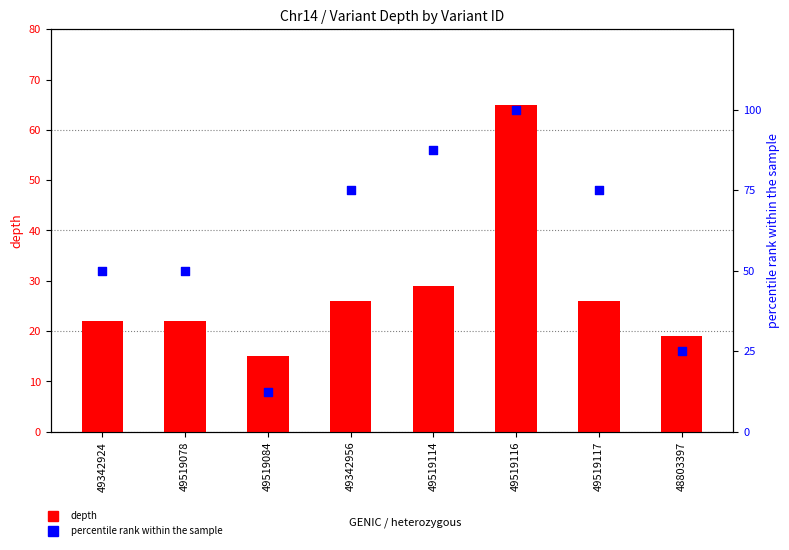

Which series has the largest total across all categories?

percentile rank within the sample